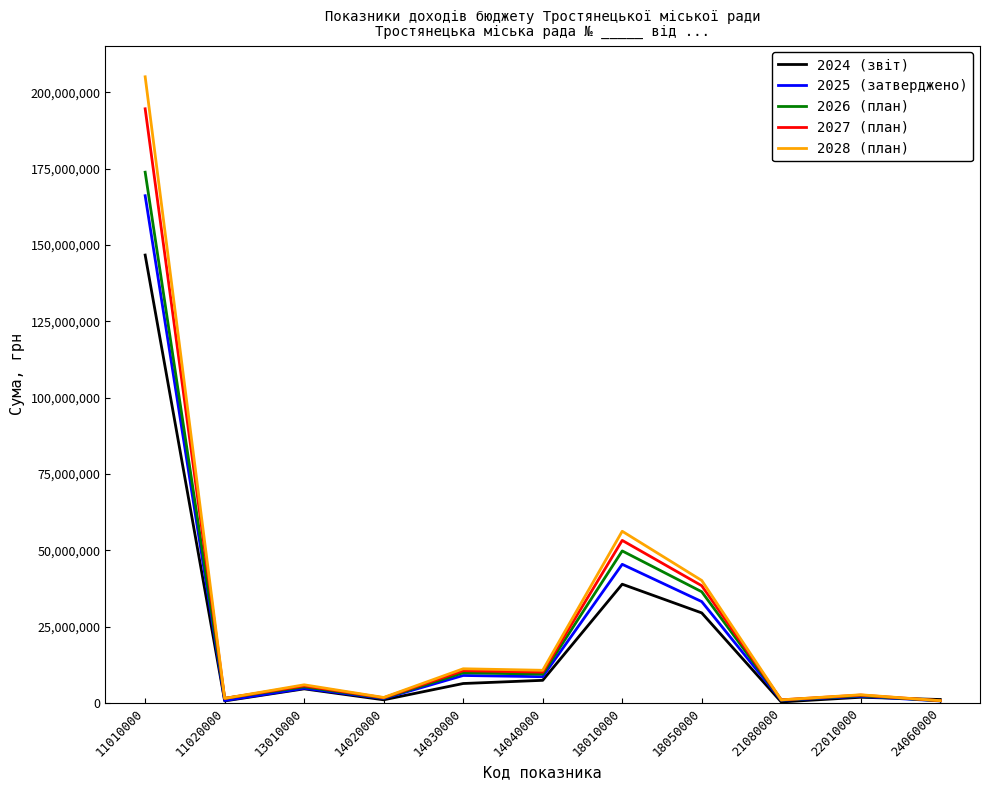

At which label does 2024 (звіт) reach its peak?

11010000